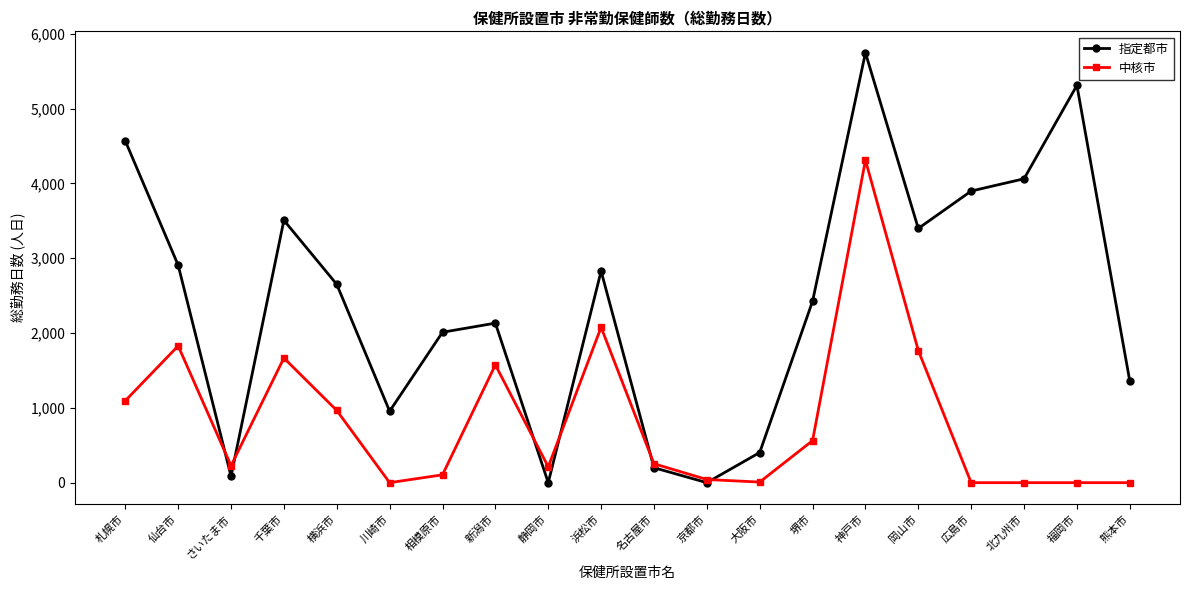

Does the chart have visible grid lines?

No